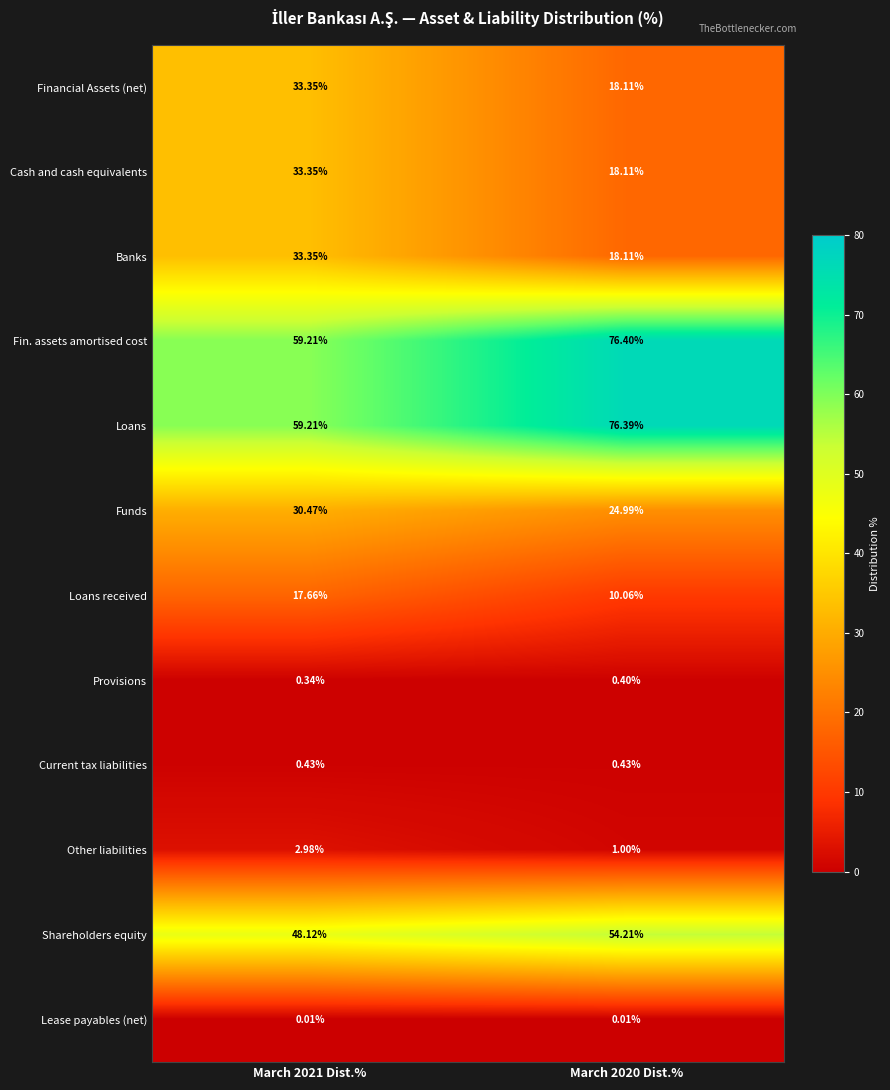

Which series has the largest range (max minus min)?

Fin. assets amortised cost